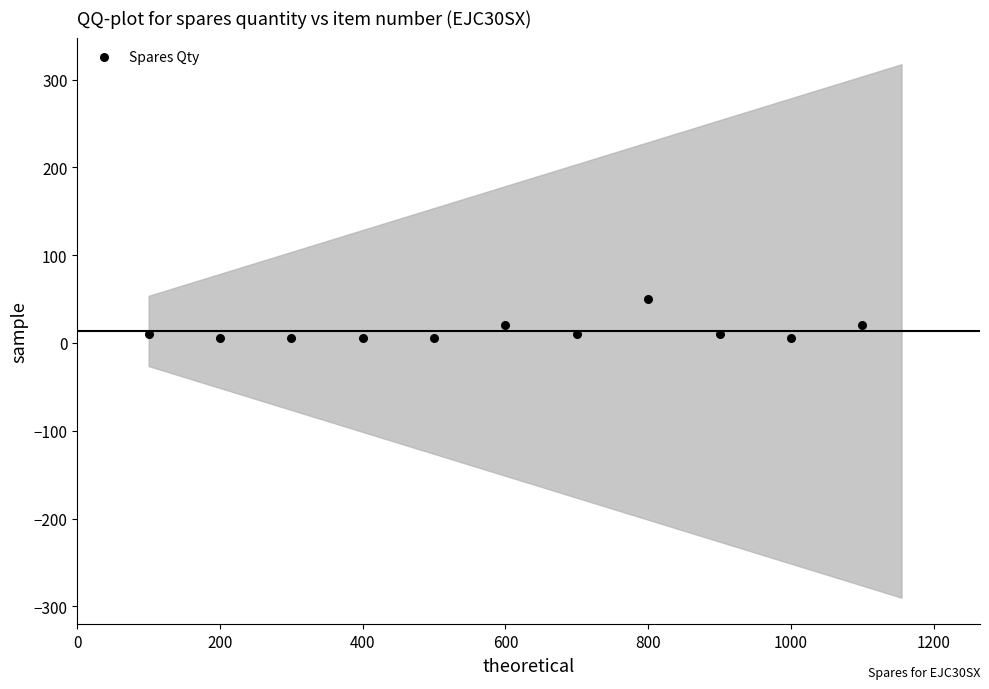

What is the average X value?

600